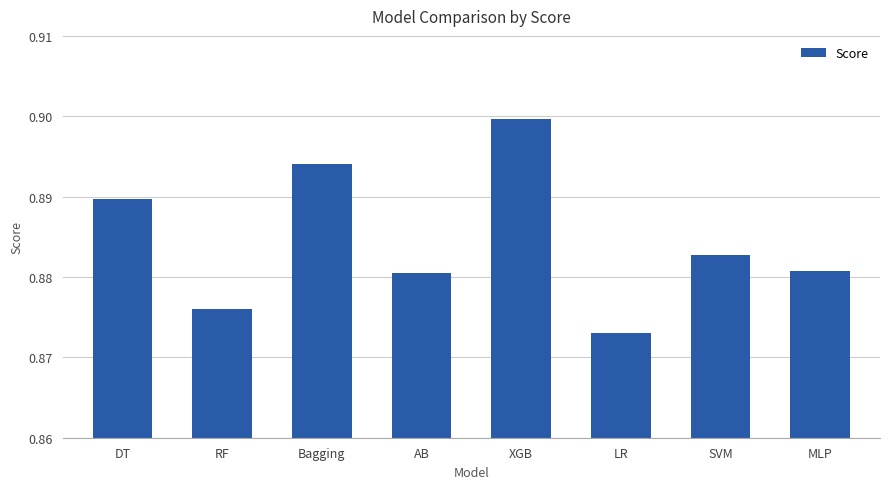

Which label corresponds to the largest value in the chart?

XGB